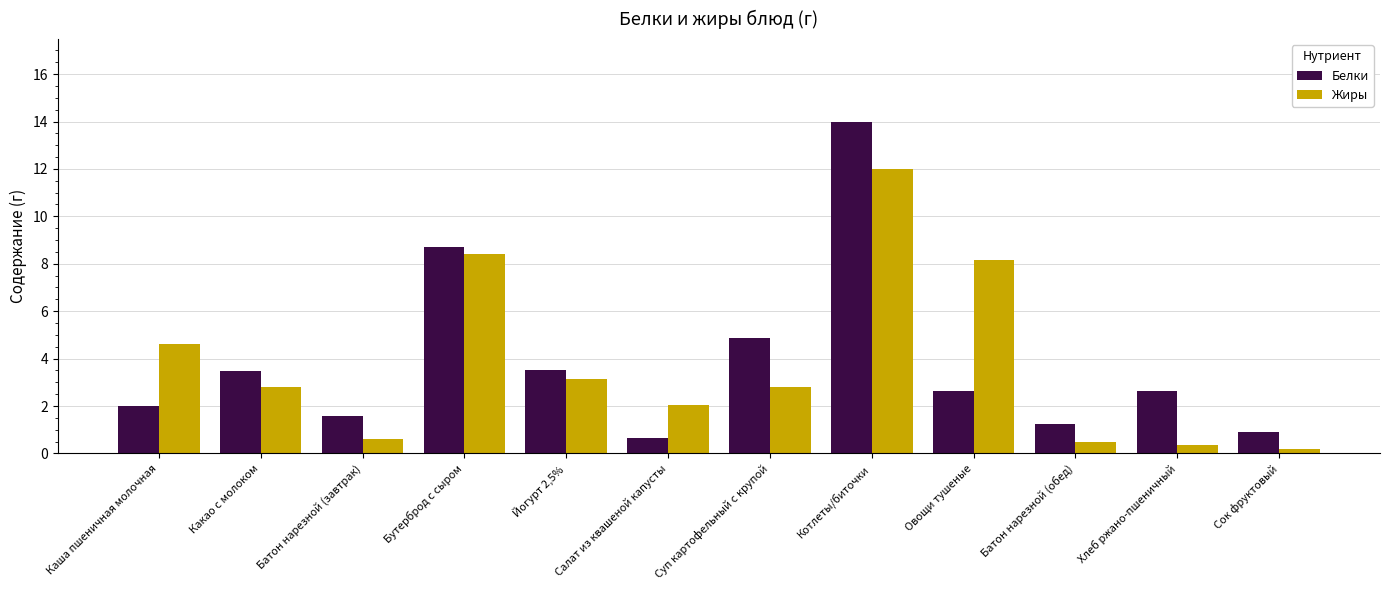

At which label does Жиры first exceed 2?

Каша пшеничная молочная